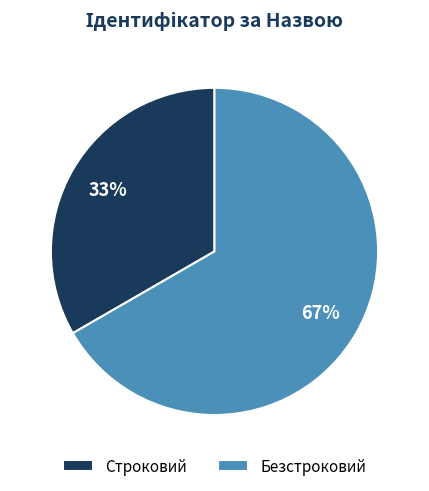

To the nearest percent, what is the combined percentage of Безстроковий and Строковий?

100%